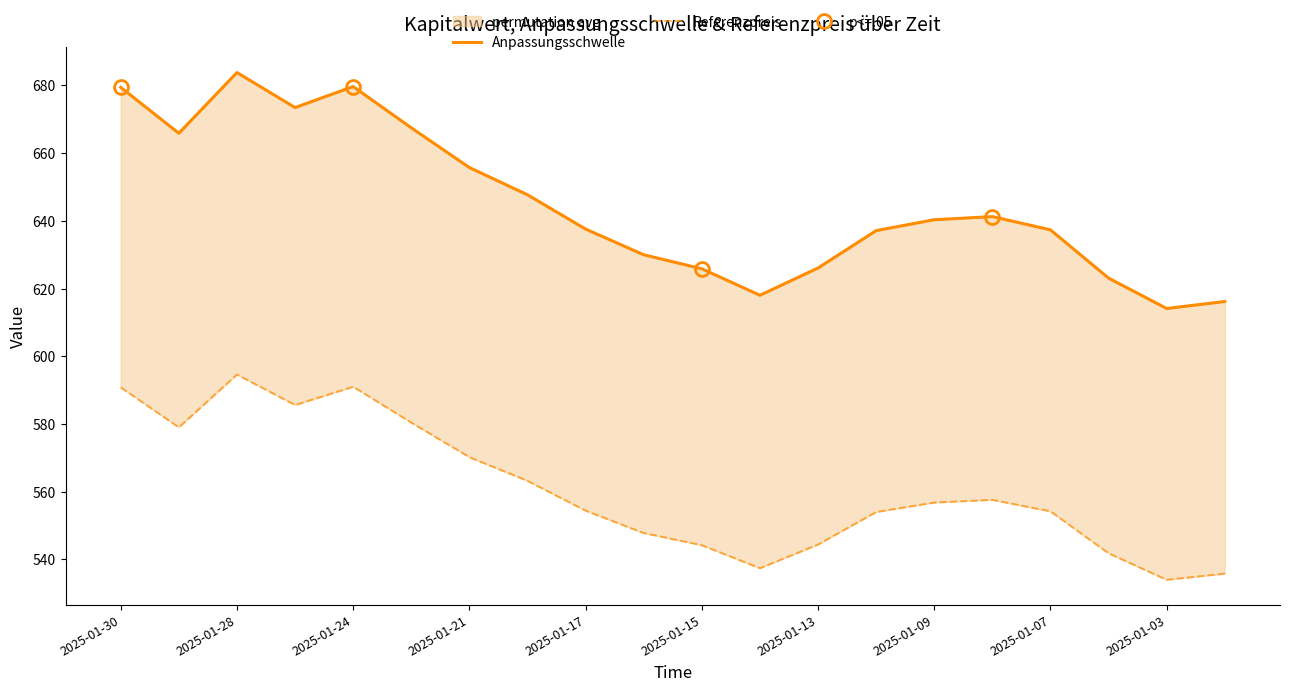

True or false: Anpassungsschwelle and Referenzpreis intersect in this chart.

False